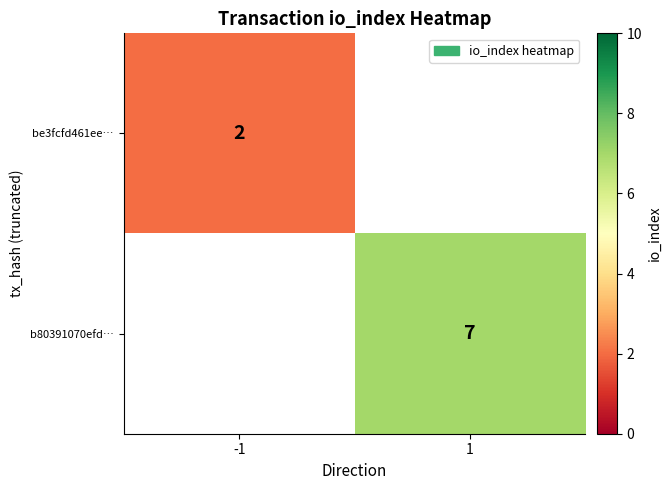

True or false: b80391070efd… has a value of 10 at 1.

False